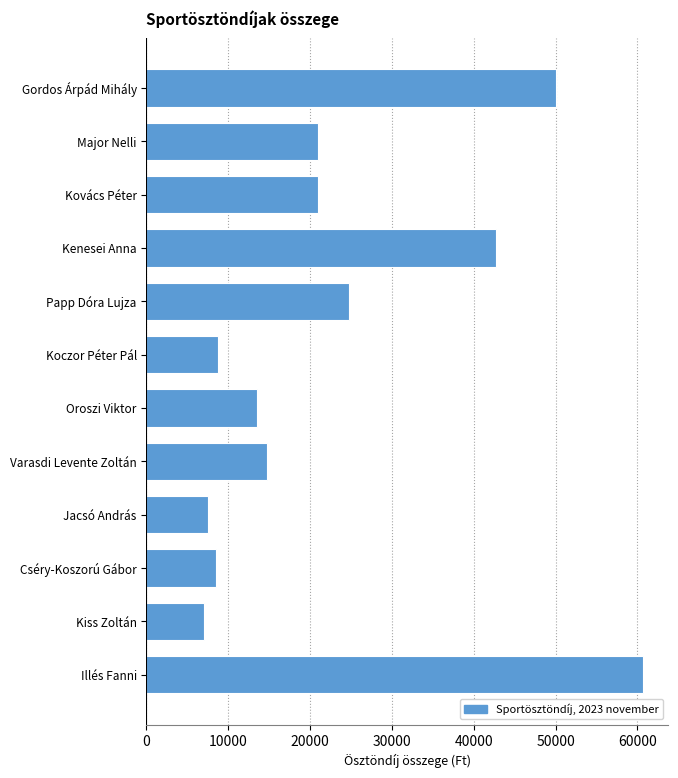

Approximately how many times larger is the value at Jacsó András compared to Kiss Zoltán?

1.1